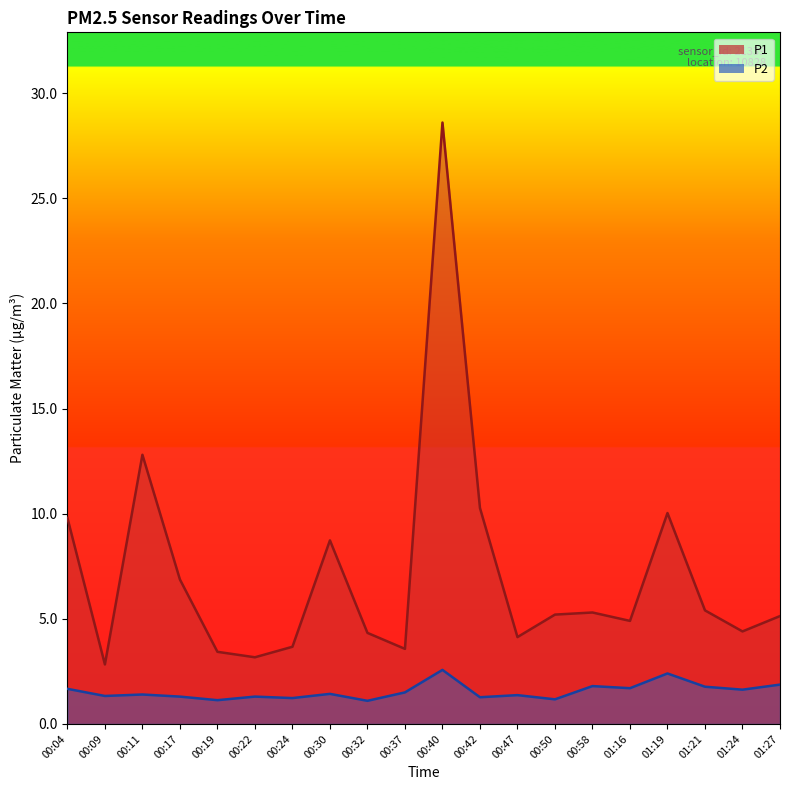

List the series in order of their peak value, highest first.

P1, P2